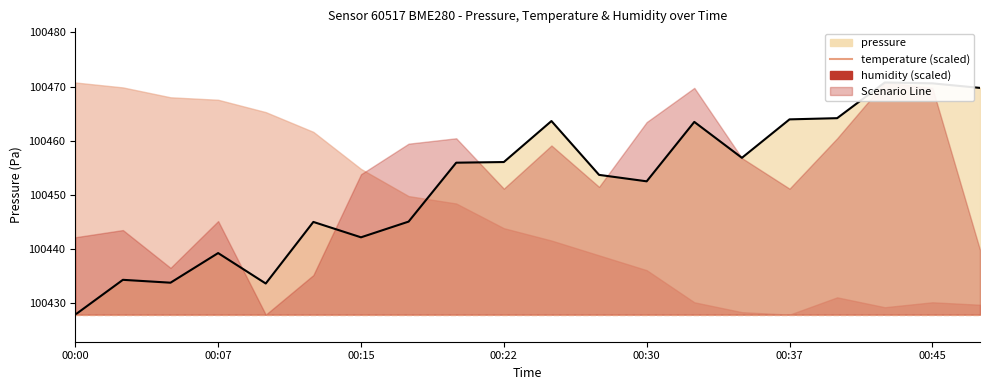

What is the greatest value displayed?

100470.8